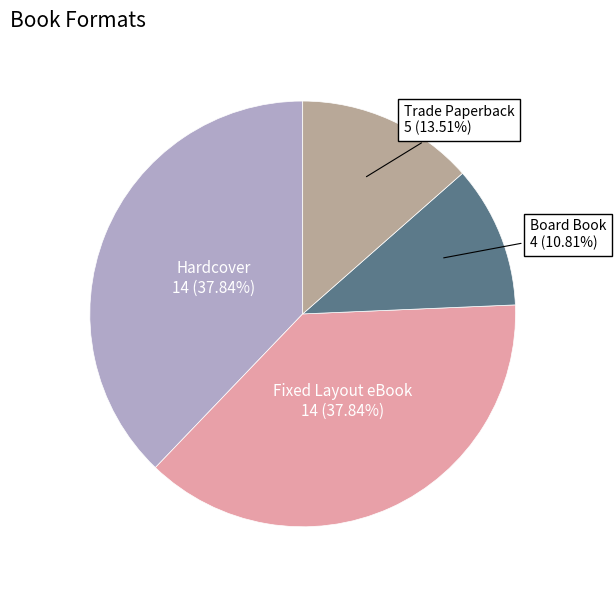

Does any single category account for the majority?

No